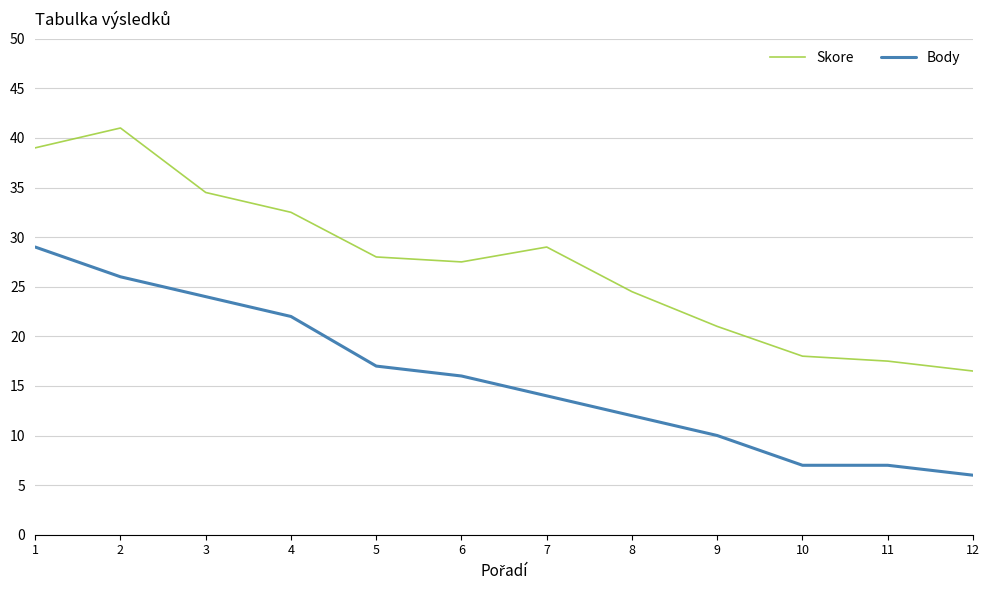

Between 7 and 10, which series saw the biggest shift?

Skore